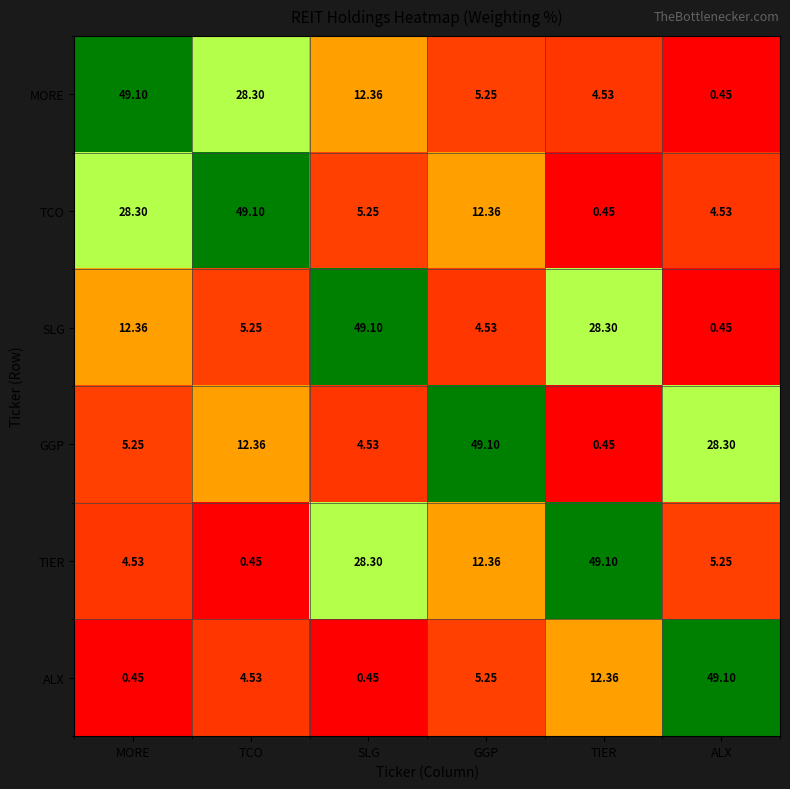

How many categories are shown in the chart?

6